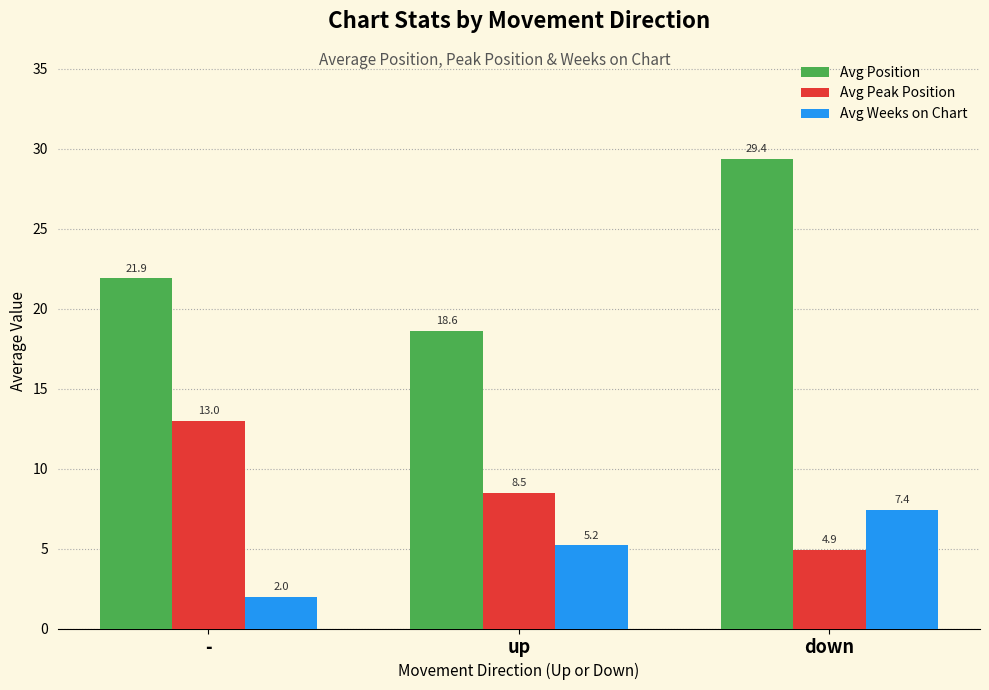

What is the difference between the Avg Peak Position values at down and up?

3.6